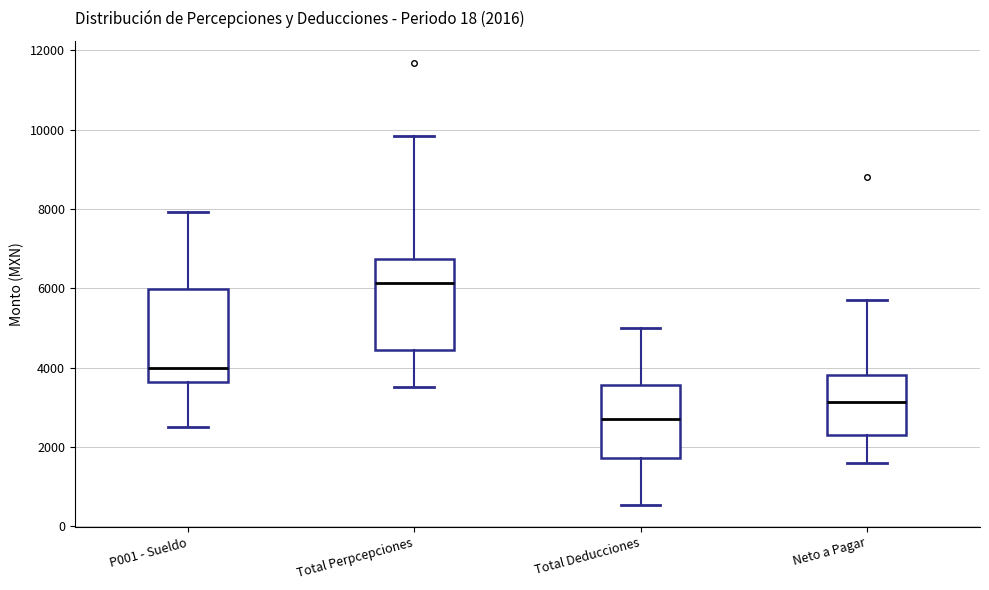

Which box's median line is the highest?

Total Perpcepciones